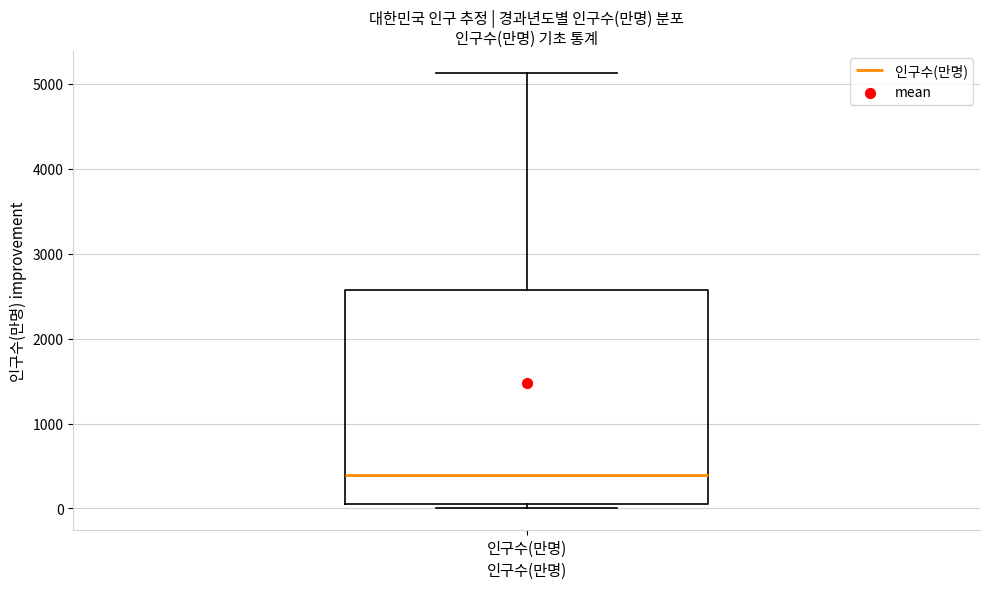

Transcribe this box plot: give where the median line is, the range the box spans, and where the two whiskers end, as read against the y-axis. The values are not printed on the chart, so give them approximately, as read against the axis.

median 400, box 0 to 2600, whiskers 0 (just below the box's lower edge) to 5100